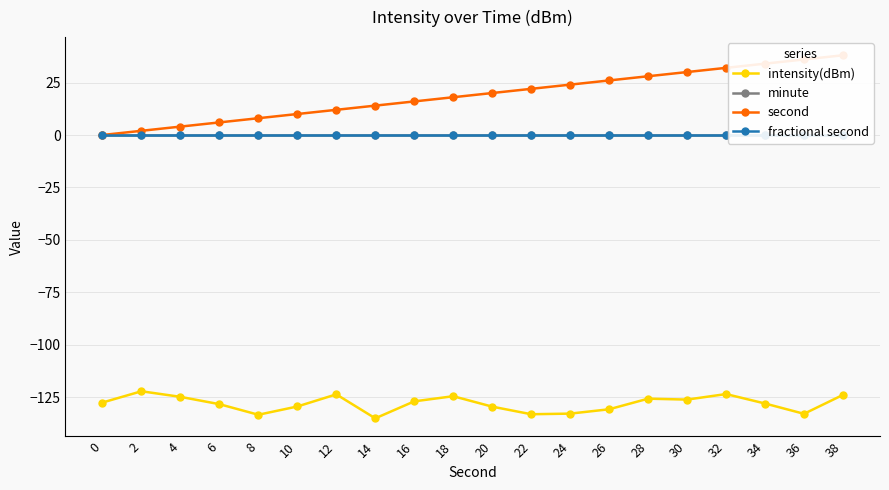

Which series has the largest total across all categories?

second